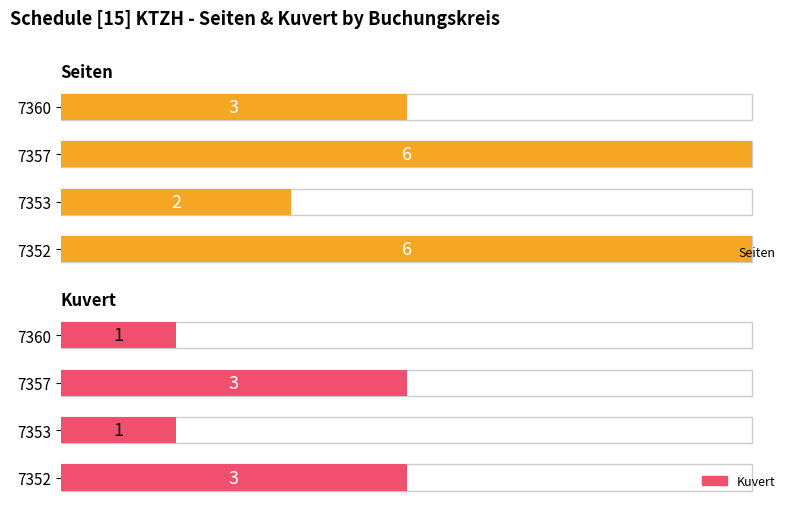

What is the approximate value of Seiten at 0?

6